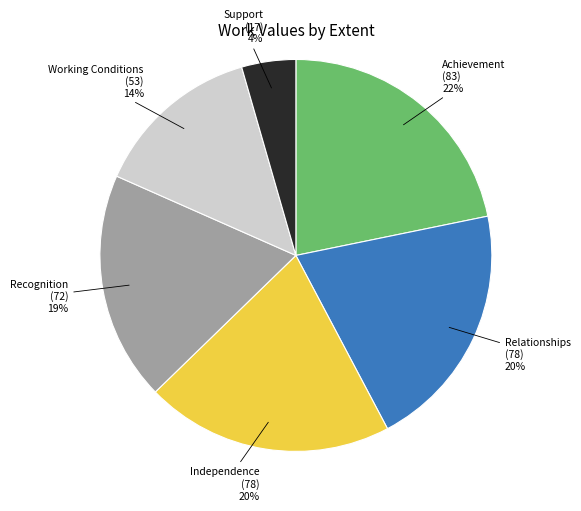

Is there a majority slice in this chart?

No